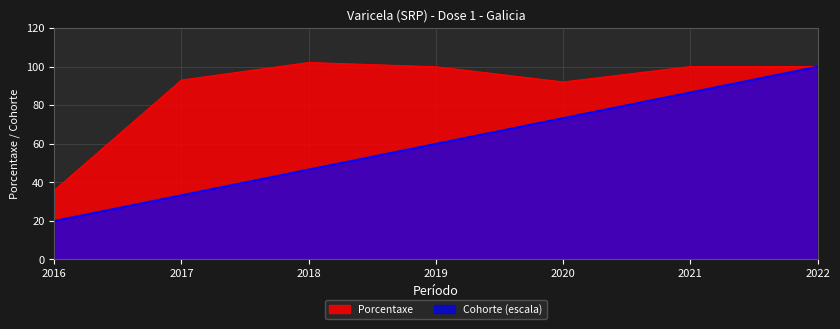

True or false: Cohorte and Porcentaxe cross at least once.

False